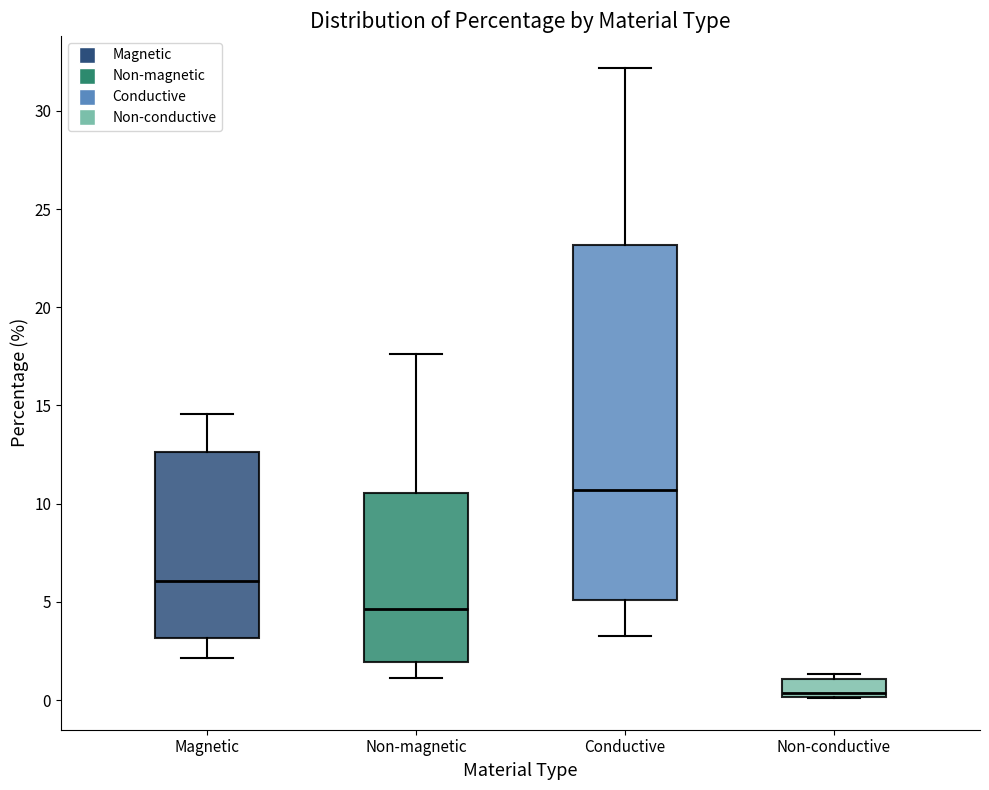

Where does the lower whisker of the box for Magnetic end on the y-axis? The values are not printed on the chart, so give them approximately, as read against the axis.

2.0